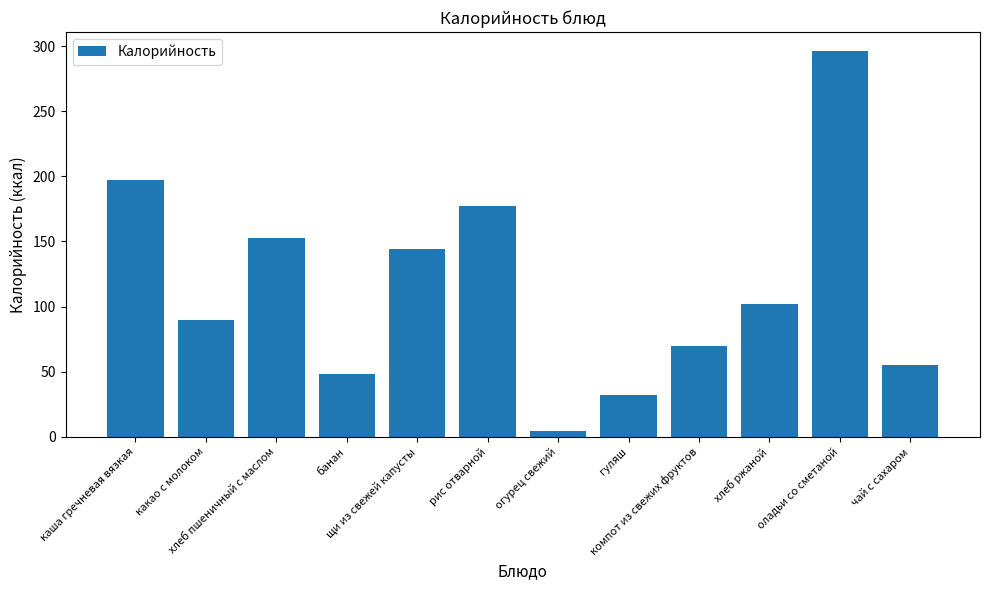

True or false: the data shows 4.2 at огурец свежий.

True